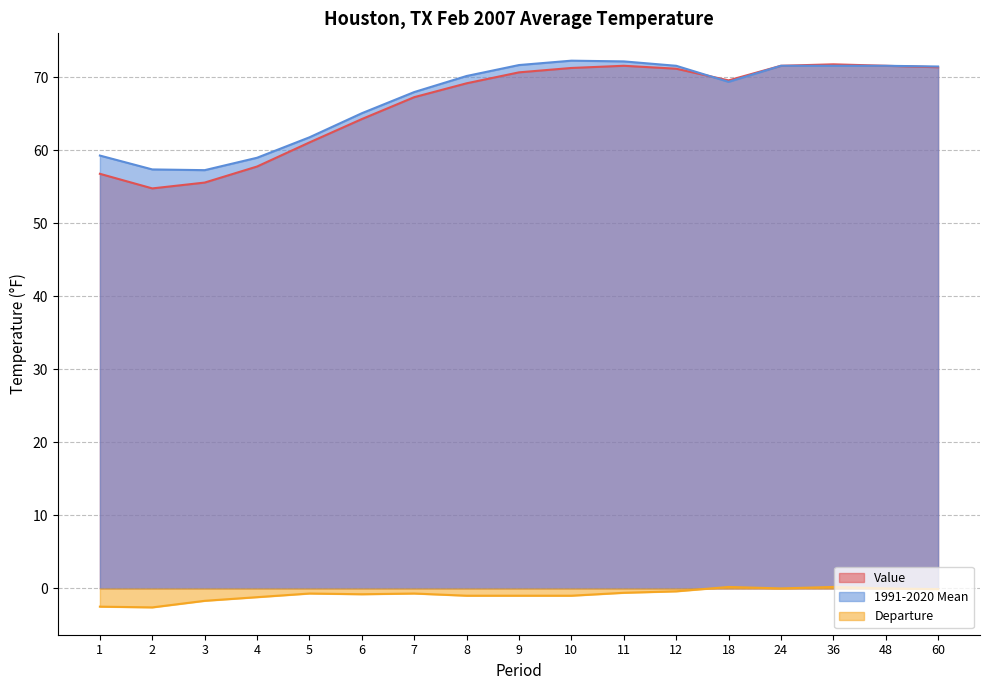

True or false: Departure has a value of -1.0 at 8.

True